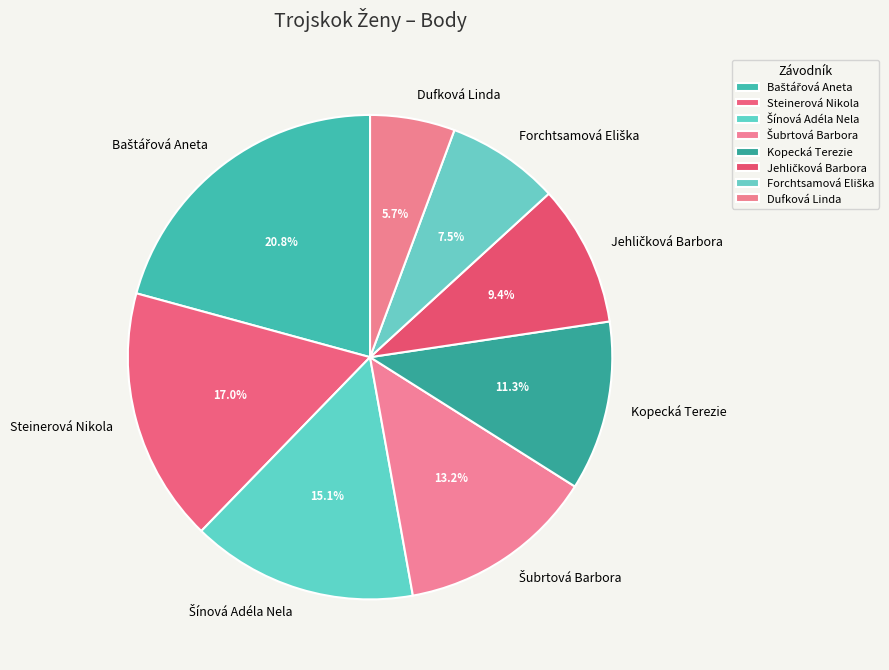

How much of the chart is everything except Kopecká Terezie?

88.7%